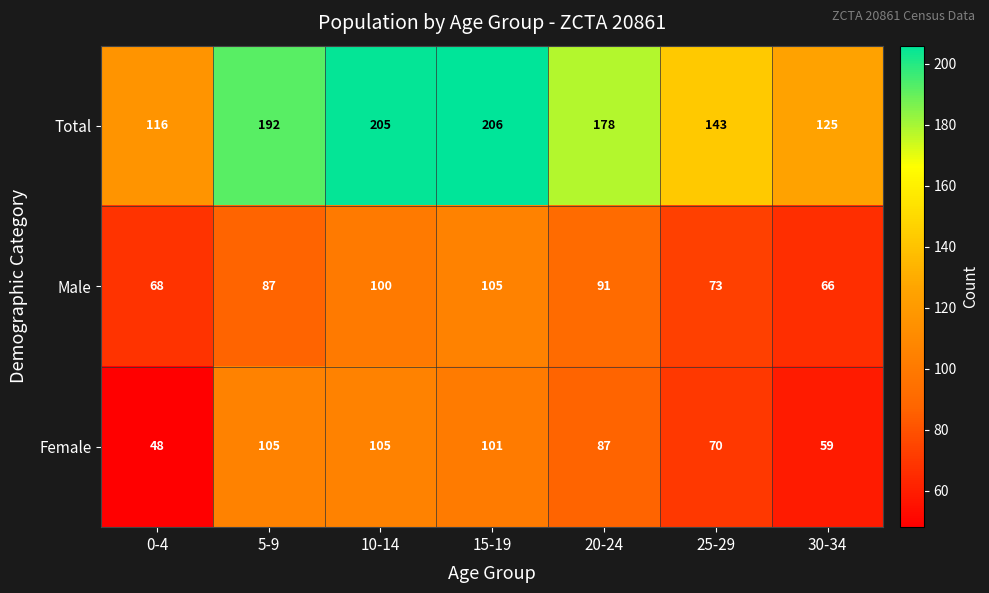

Which label corresponds to the largest value in the chart?

15-19